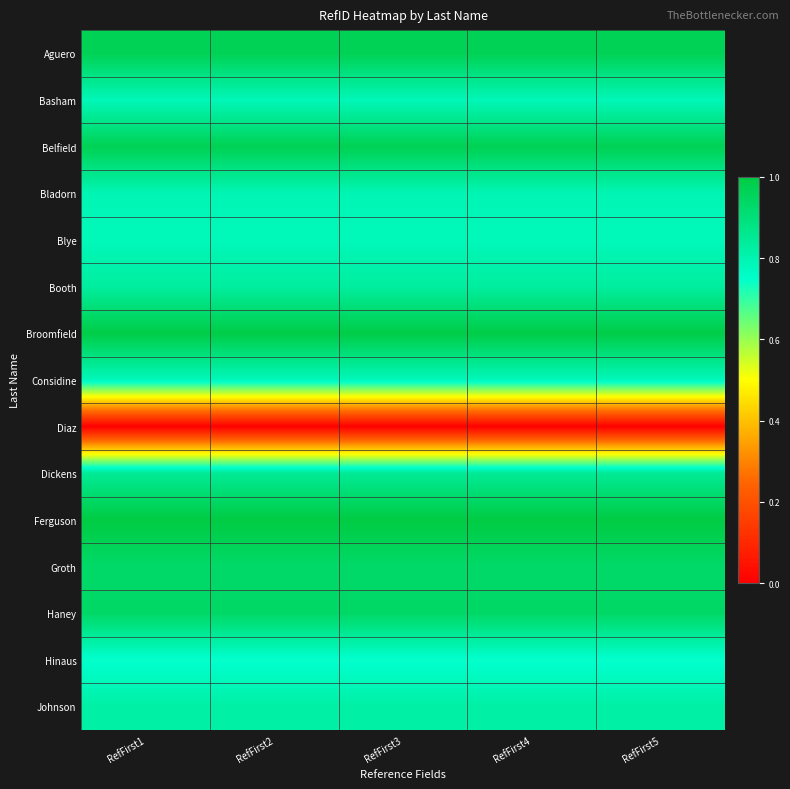

Which series has the largest total across all categories?

Ferguson